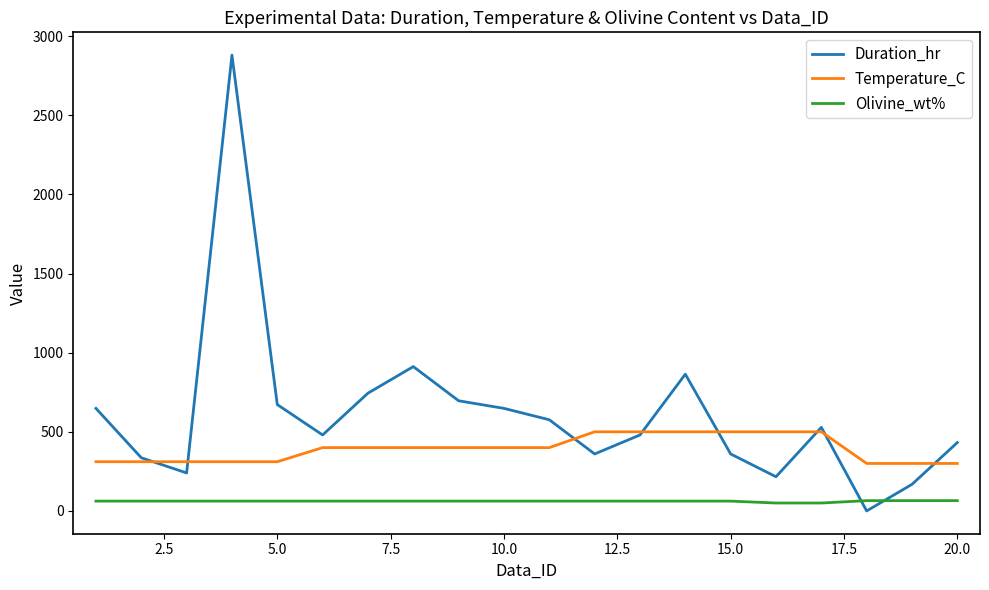

Which series ends up on top after the final intersection of Duration_hr and Temperature_C?

Duration_hr